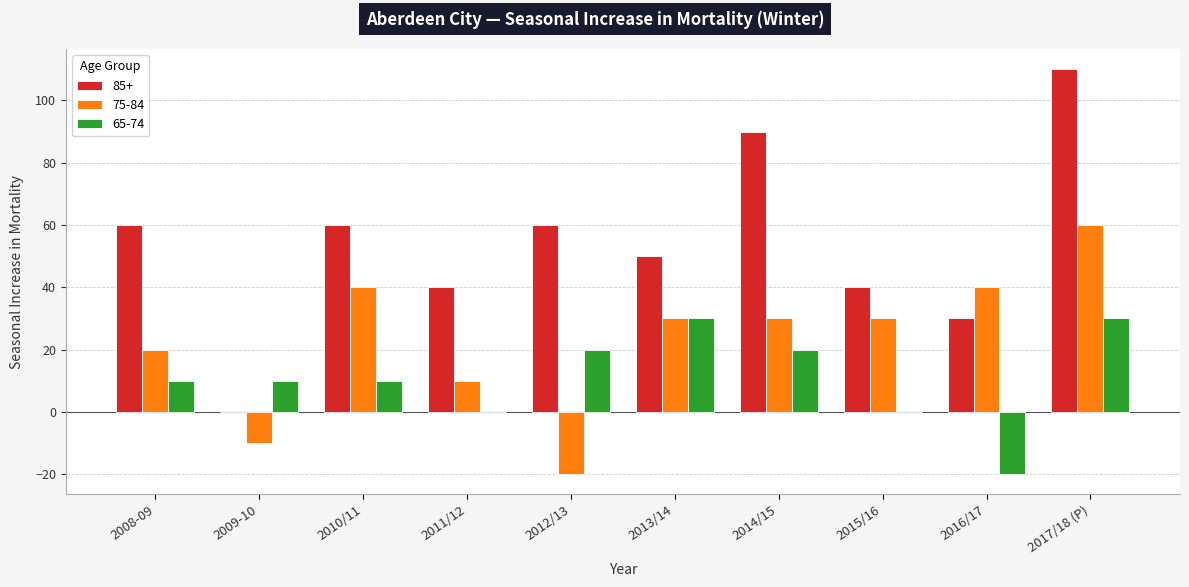

How many groups of bars are there?

10